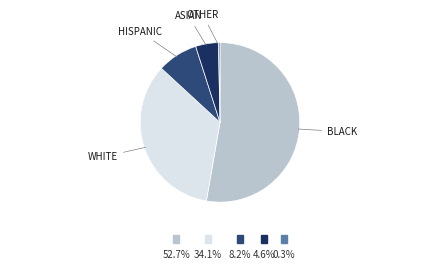

Count the number of slices in the pie.

5